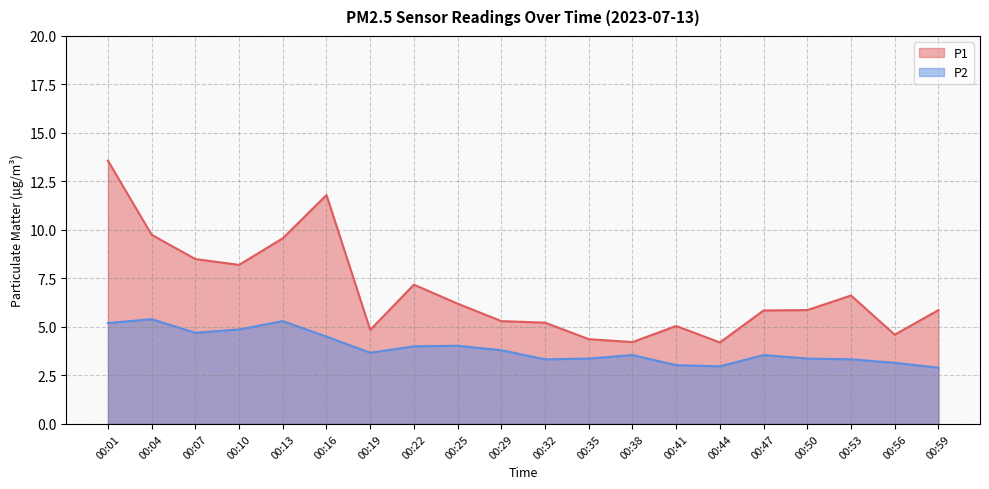

Which has a higher value, 00:29 or 00:41?

00:29